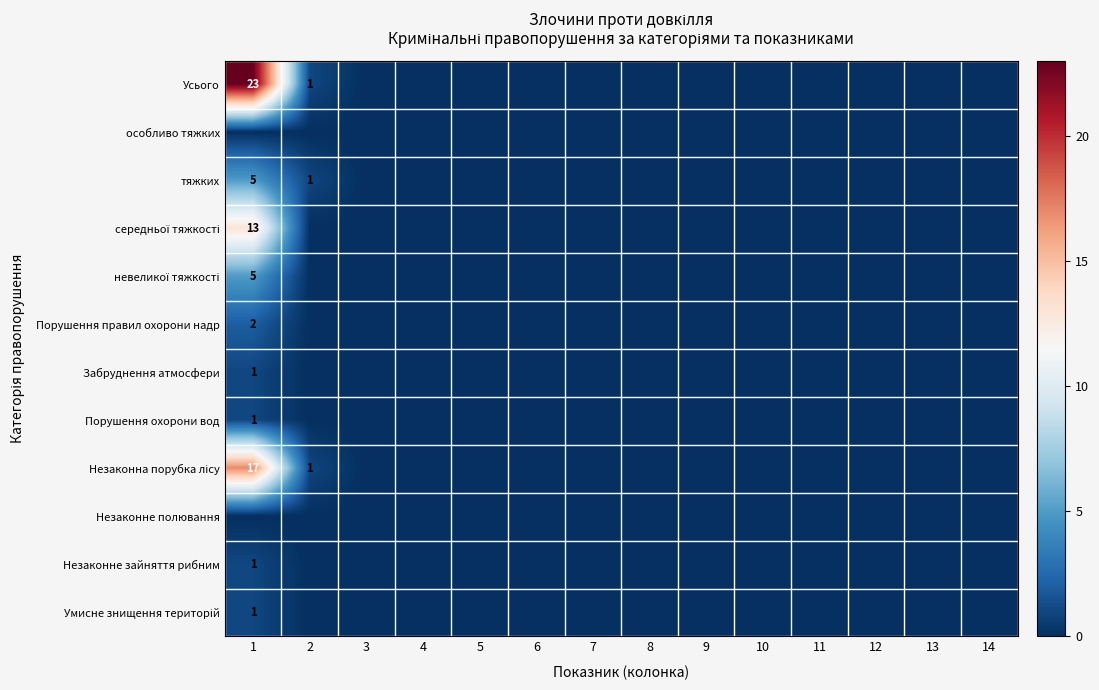

What is the difference between the maximum and second lowest values in the невеликої тяжкості series?

5